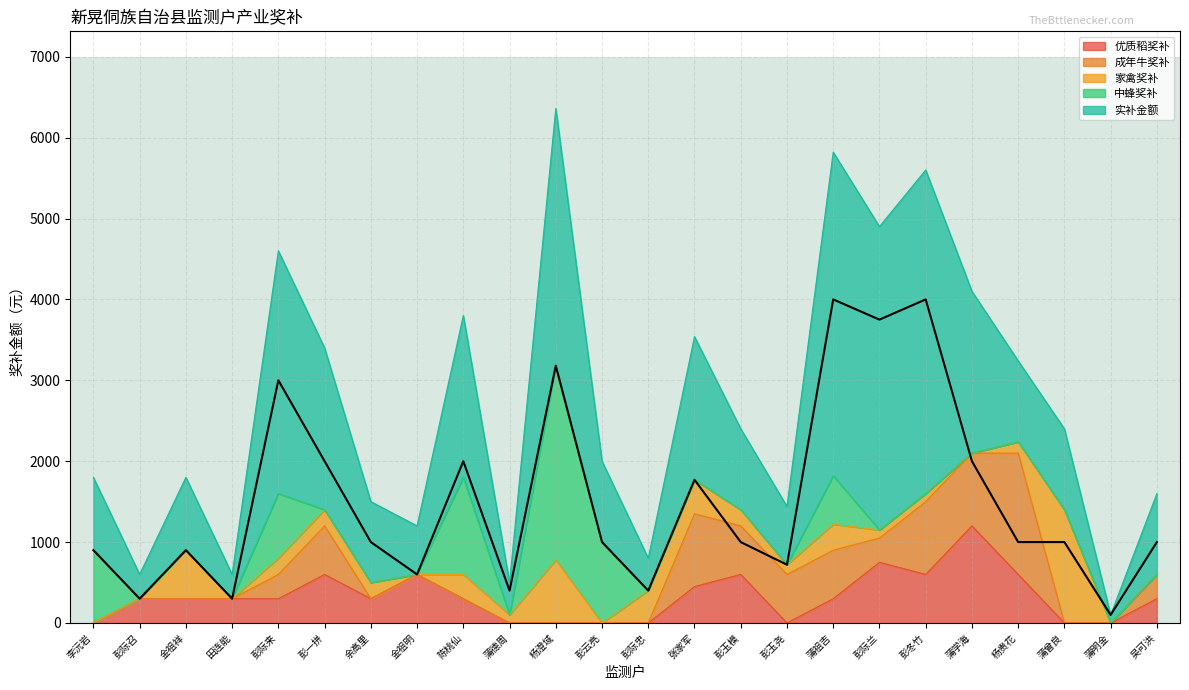

The value of 优质稻奖补 at 余高里 is 300. True or false?

True